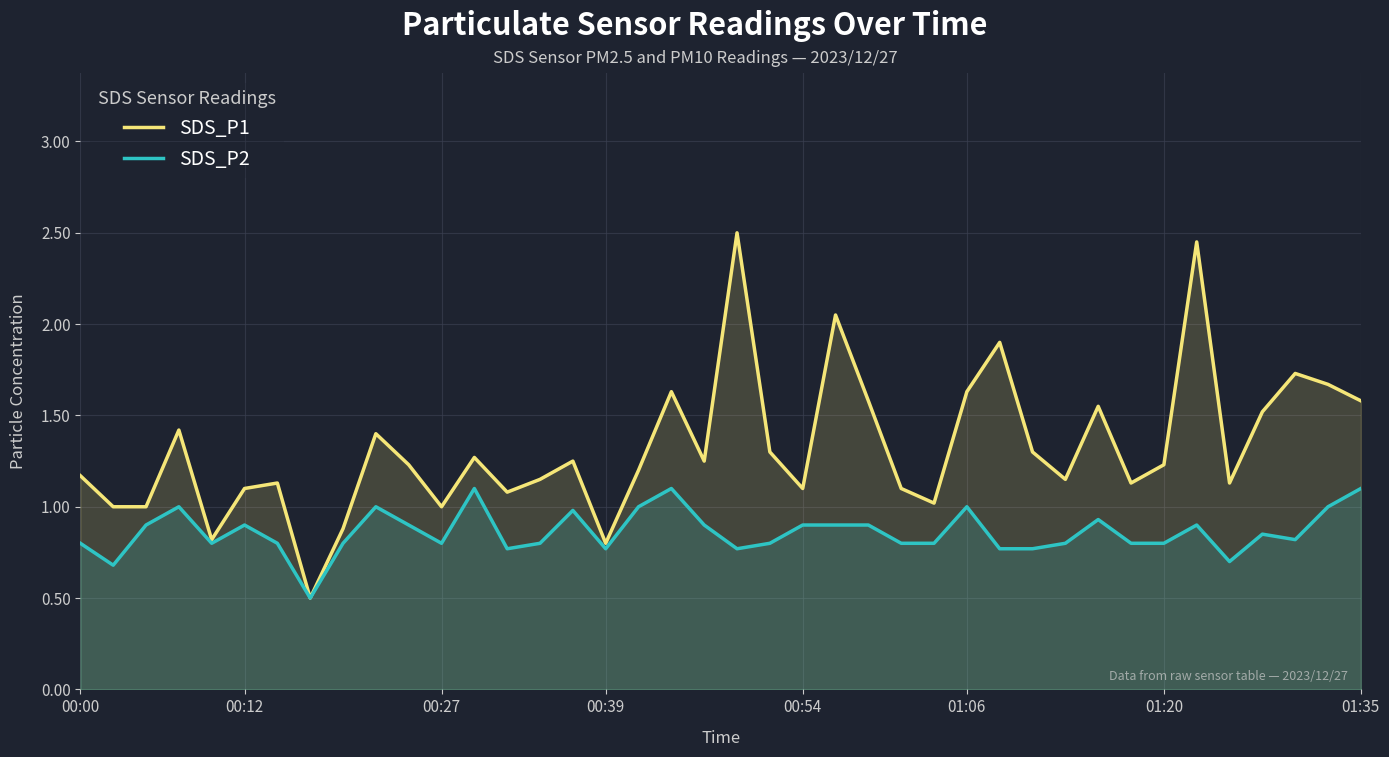

True or false: SDS_P1 and SDS_P2 intersect in this chart.

False